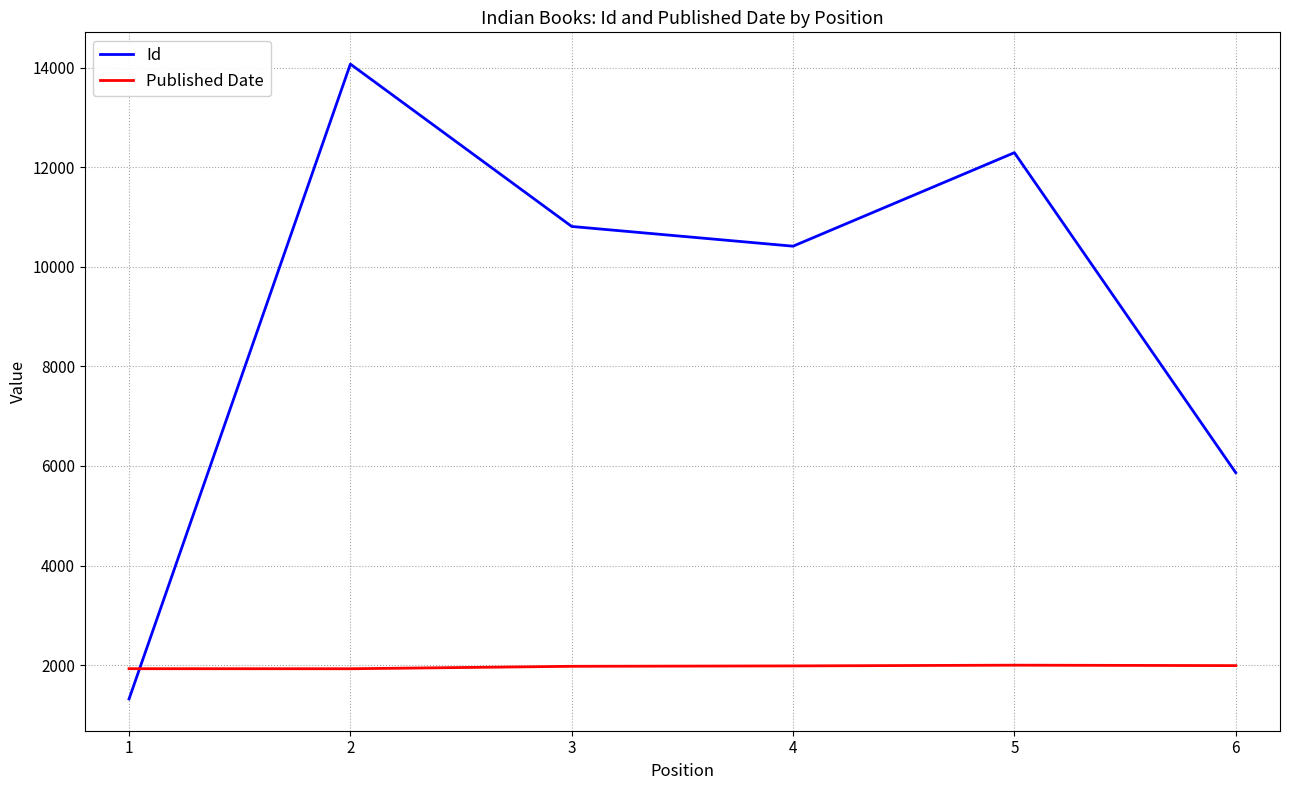

What is the approximate value of Id at 6, to the nearest 50?

5850